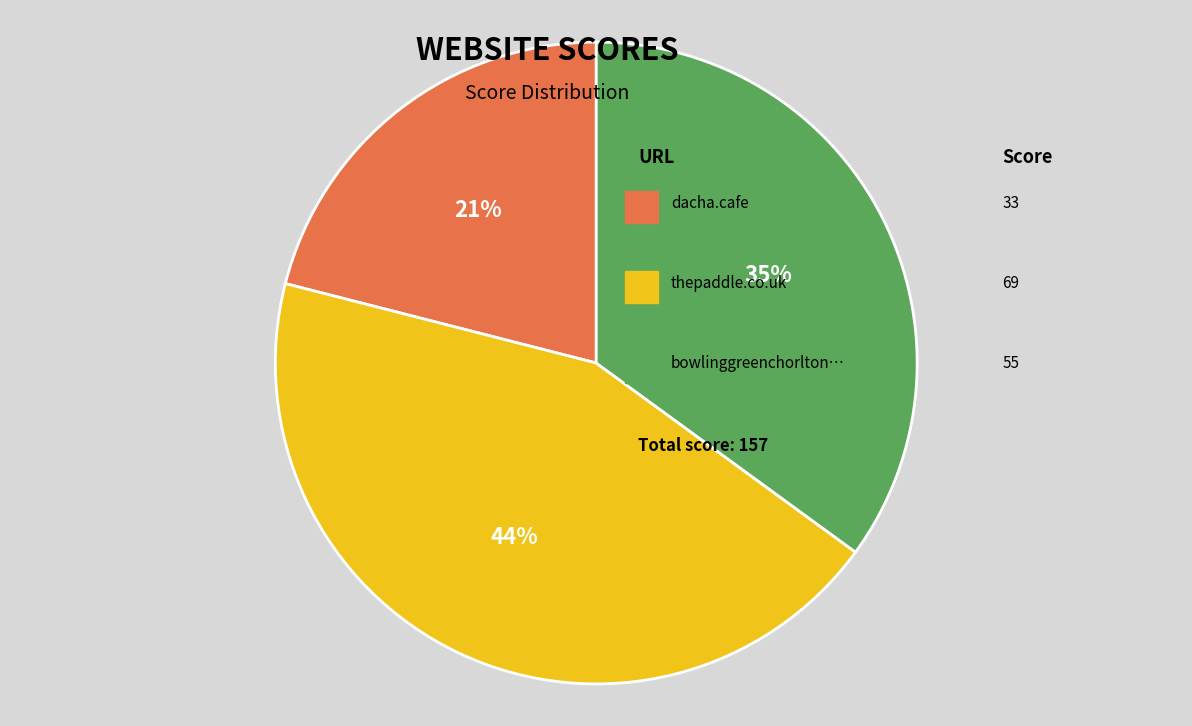

Is there any slice that represents more than half of the pie?

No